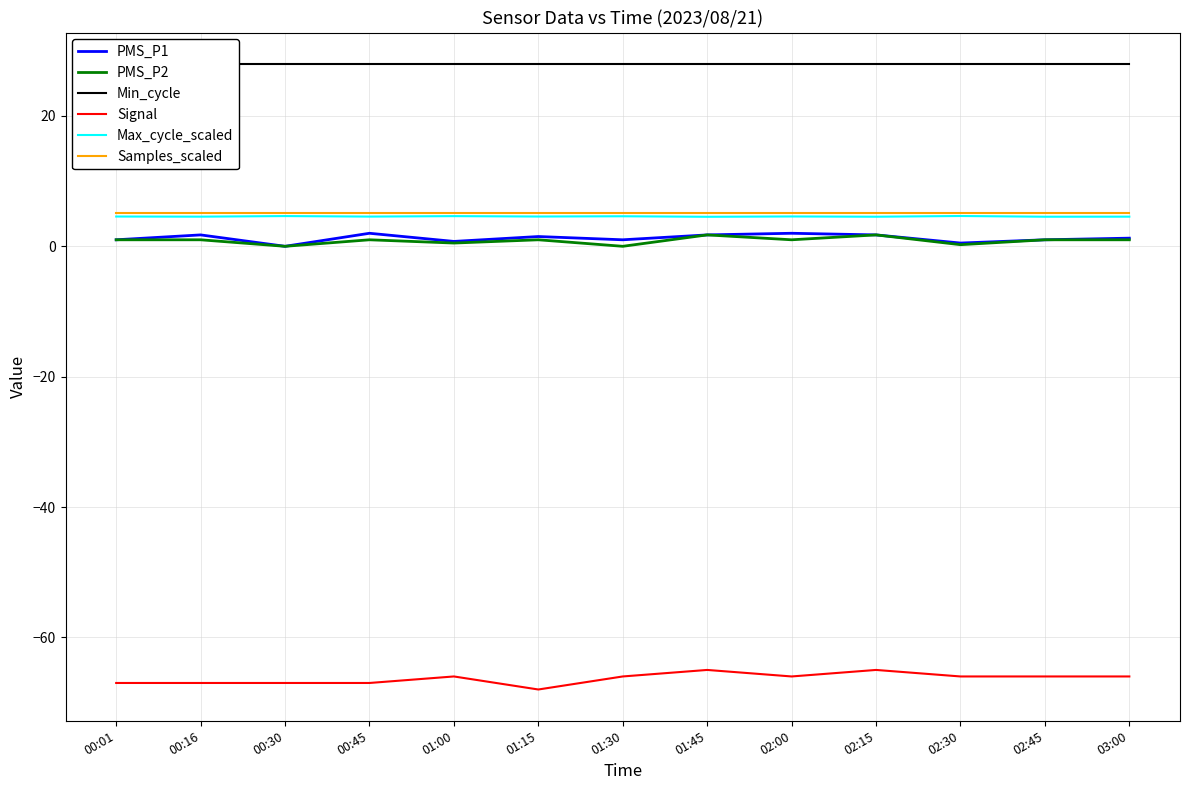

How many lines are shown in the chart?

6